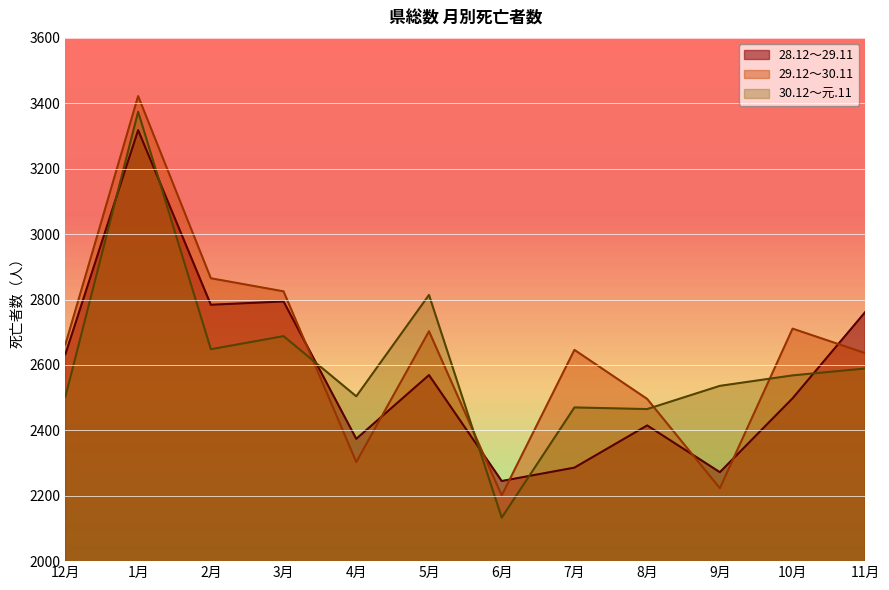

How many intersections are there between 28.12～29.11 and 30.12～元.11?

6